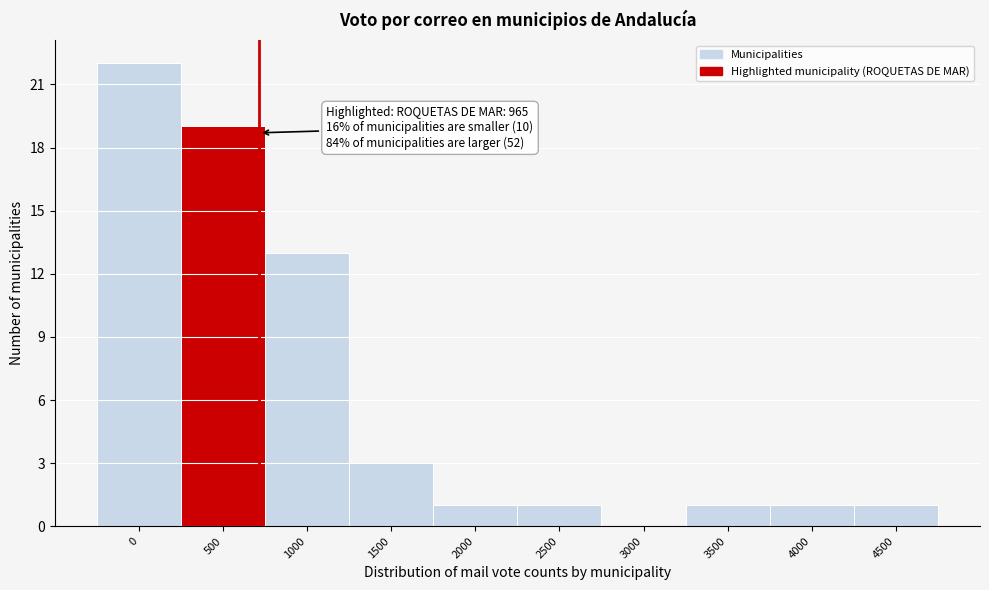

Reading left to right, transcribe all the data shown in this chart.

0=22	500=19	1000=13	1500=3	2000=1	2500=1	3000=0	3500=1	4000=1	4500=1